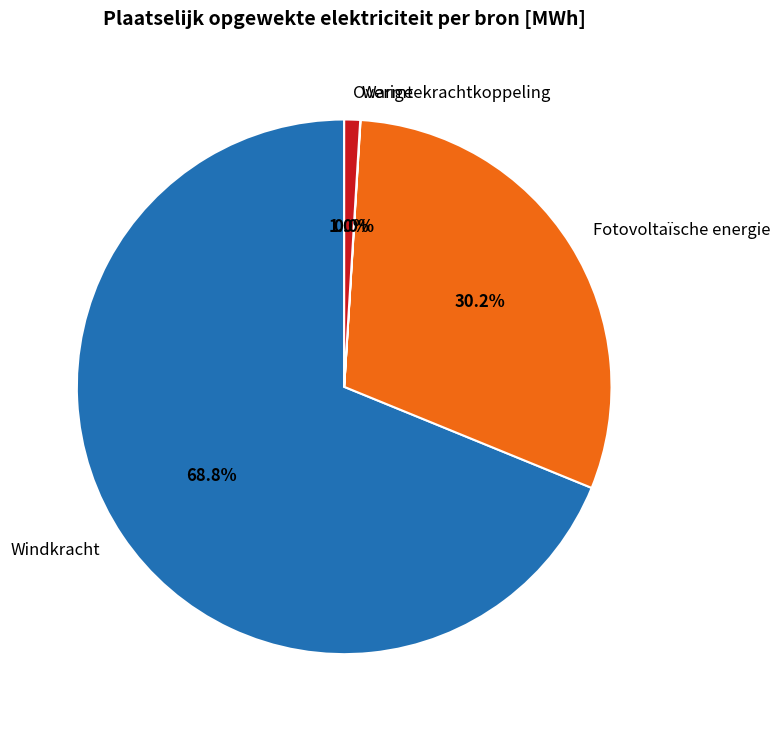

Combined, do Fotovoltaïsche energie and Overige account for over 50%?

No